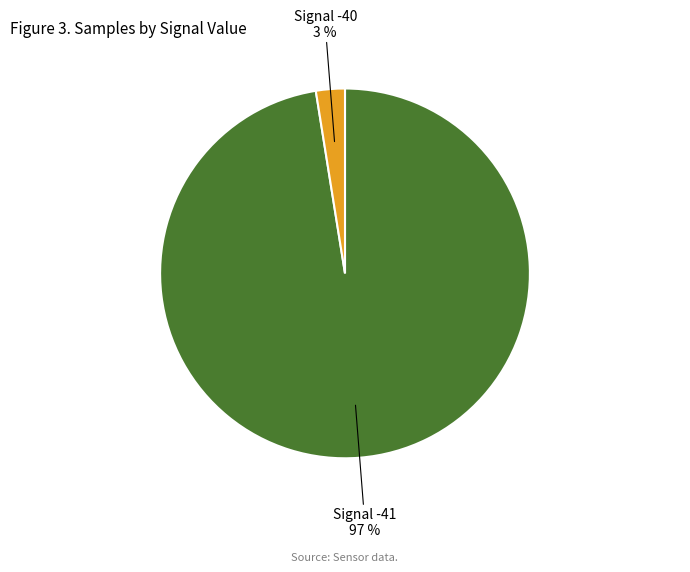

Rank the categories by value from lowest to highest.

Signal -40, Signal -41